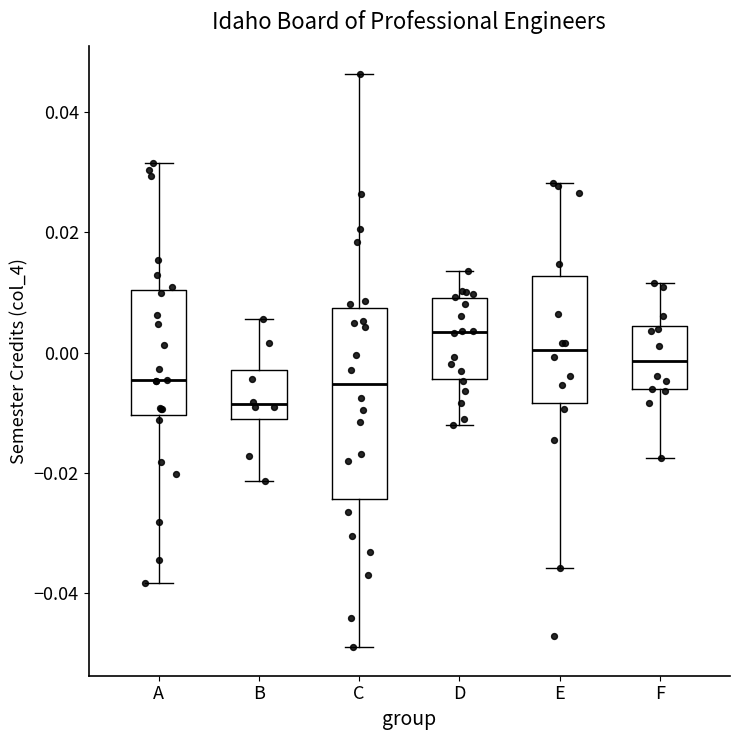

Reading left to right, transcribe this box plot: for each box, give where its median line is, the range the box spans, and where its two whiskers end, as read against the y-axis. The values are not printed on the chart, so give them approximately, as read against the axis.

A: median -0.004, box -0.010 to 0.010, whiskers -0.038 to 0.032
B: median -0.008, box -0.012 to -0.002, whiskers -0.022 to 0.006
C: median -0.006, box -0.024 to 0.008, whiskers -0.048 to 0.046
D: median 0.004, box -0.004 to 0.010, whiskers -0.012 to 0.014
E: median 0.000, box -0.008 to 0.012, whiskers -0.036 to 0.028
F: median -0.002, box -0.006 to 0.004, whiskers -0.018 to 0.012